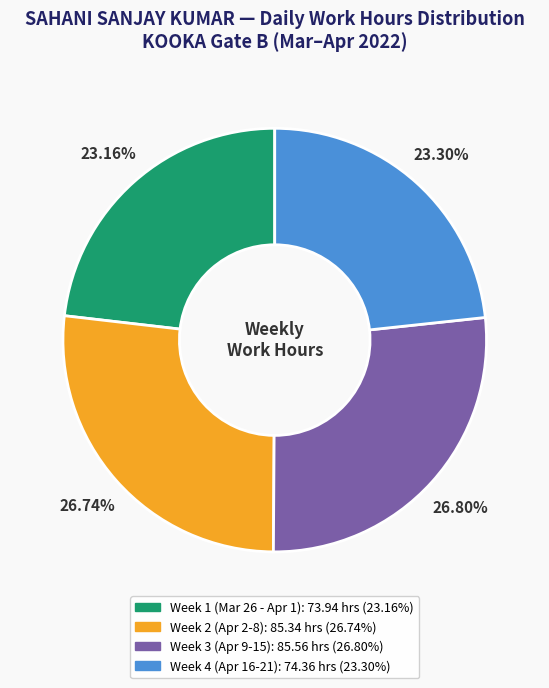

Does any single category account for the majority?

No